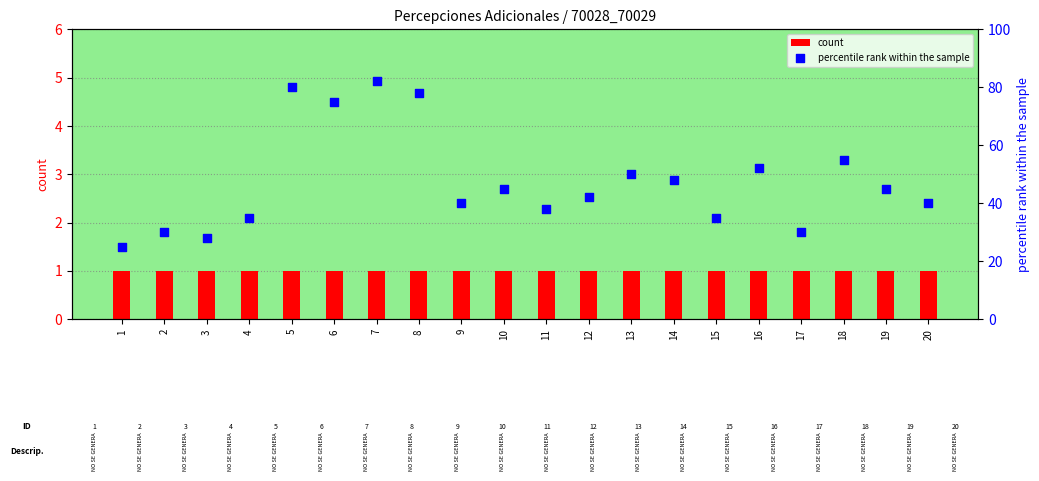

Which series reaches the minimum Y coordinate?

count